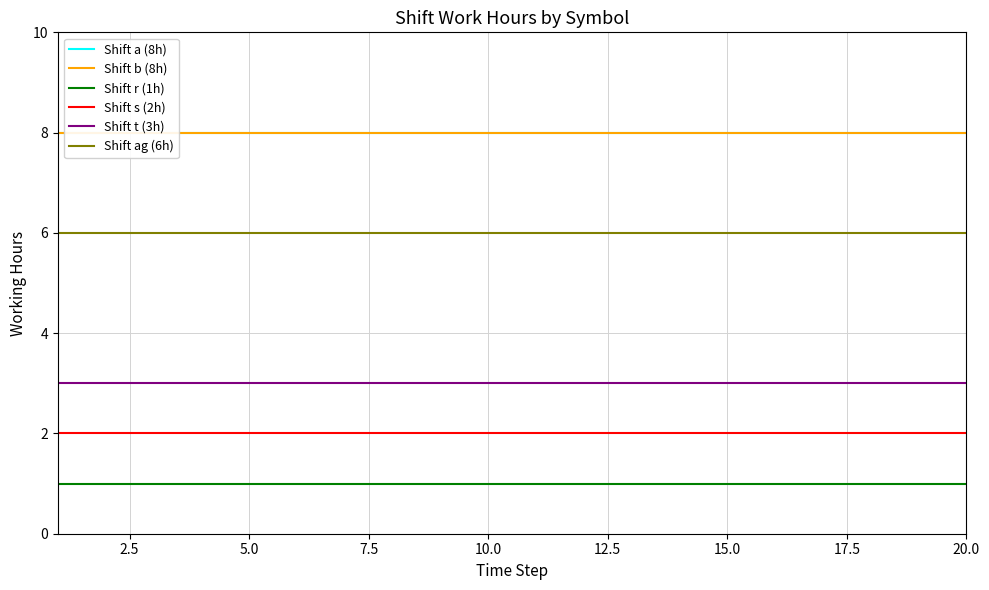

Is it true that Shift r (1h) equals 1 at 20.0?

True